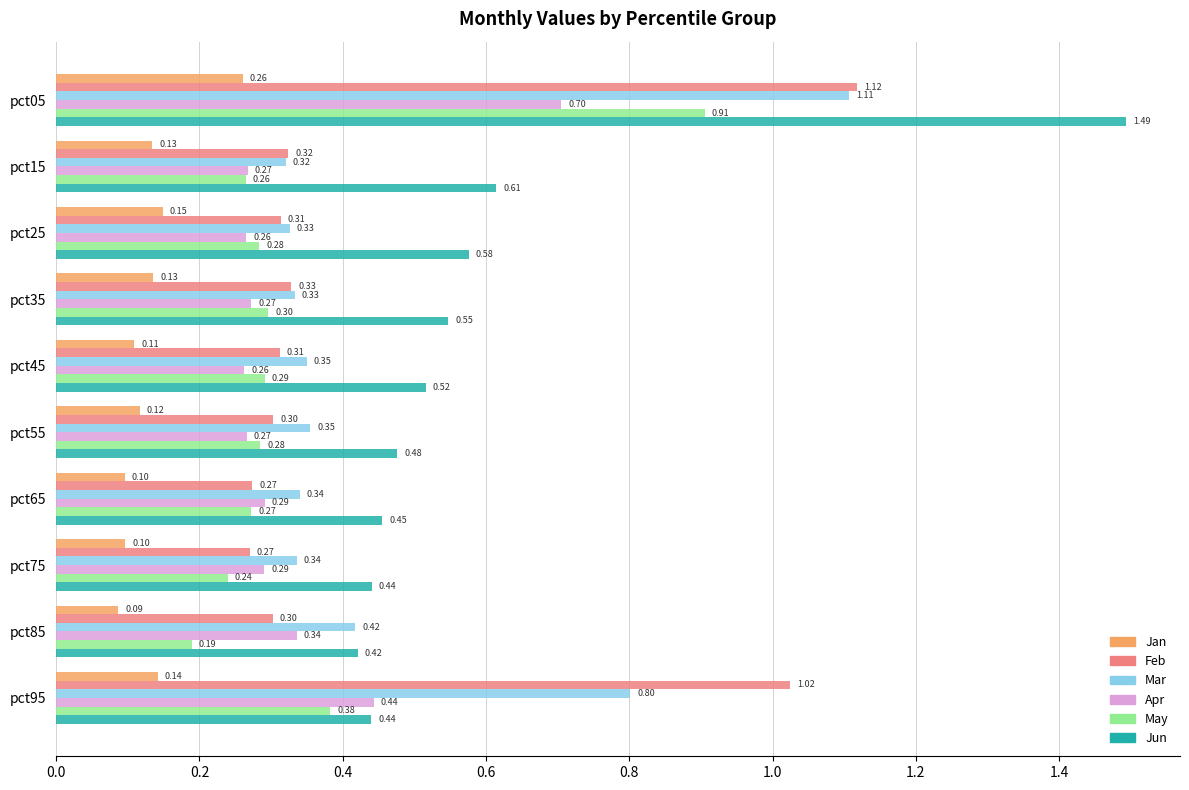

What is the maximum value shown in the chart?

1.5